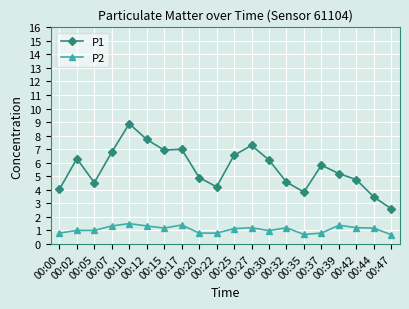

True or false: P1 has more than 1 points higher than both neighbors.

True